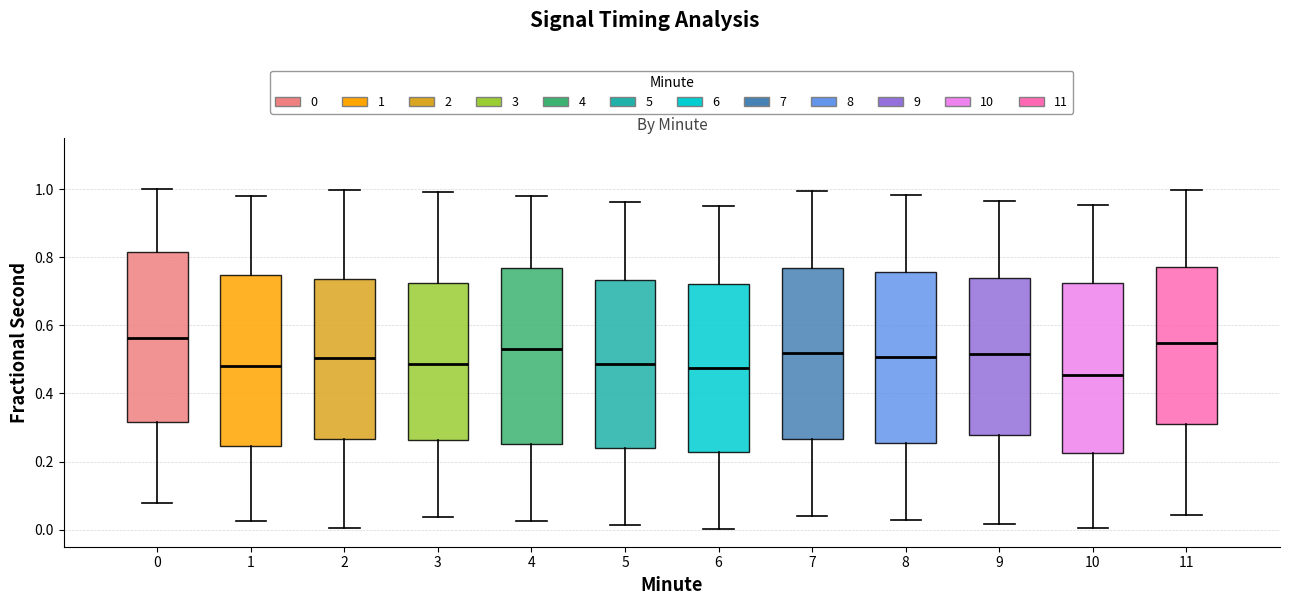

Reading left to right, read every box against the y-axis: the position of its median line, the range the box covers, and the ends of its whiskers. The values are not printed on the chart, so give them approximately, as read against the axis.

0: median 0.56, box 0.32 to 0.82, whiskers 0.08 to 1.00
1: median 0.48, box 0.24 to 0.74, whiskers 0.02 to 0.98
2: median 0.50, box 0.26 to 0.74, whiskers 0.00 to 1.00
3: median 0.48, box 0.26 to 0.72, whiskers 0.04 to 1.00
4: median 0.54, box 0.26 to 0.76, whiskers 0.02 to 0.98
5: median 0.48, box 0.24 to 0.74, whiskers 0.02 to 0.96
6: median 0.48, box 0.22 to 0.72, whiskers 0.00 to 0.94
7: median 0.52, box 0.26 to 0.76, whiskers 0.04 to 1.00
8: median 0.50, box 0.26 to 0.76, whiskers 0.02 to 0.98
9: median 0.52, box 0.28 to 0.74, whiskers 0.02 to 0.96
10: median 0.46, box 0.22 to 0.72, whiskers 0.00 to 0.96
11: median 0.54, box 0.32 to 0.78, whiskers 0.04 to 1.00